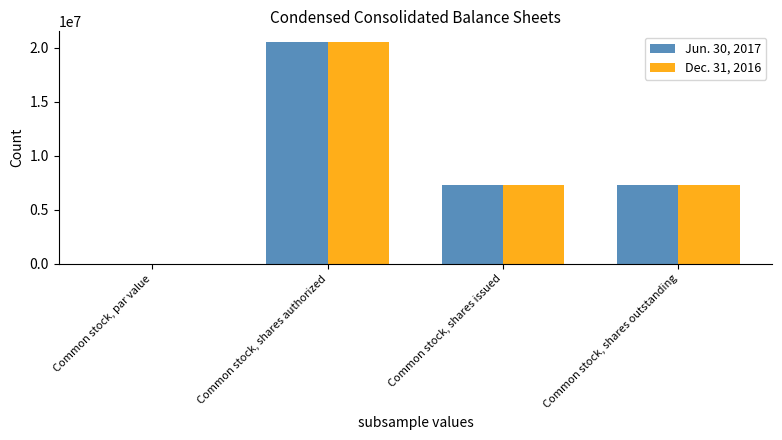

What is the total value across all series at Common stock, shares outstanding?

14500000.0